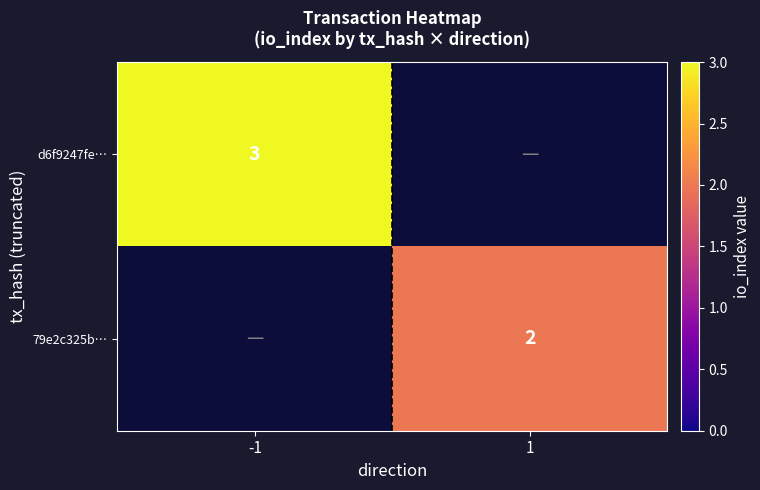

At which category does the chart reach its peak across all series?

-1